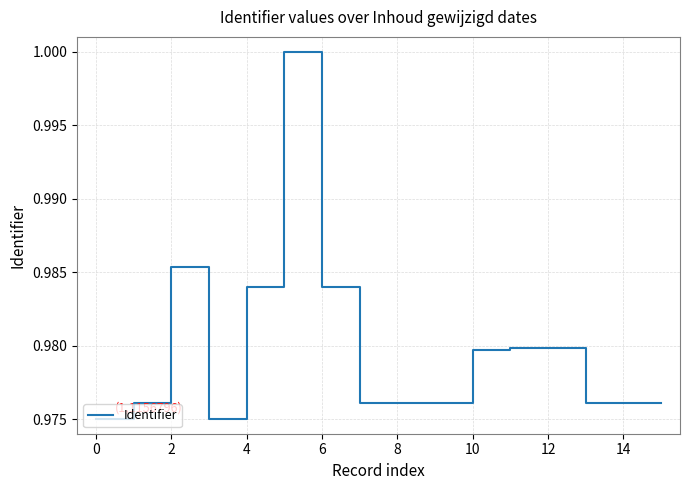

How many interior local valleys (lower than both neighbors) does the data have?

3